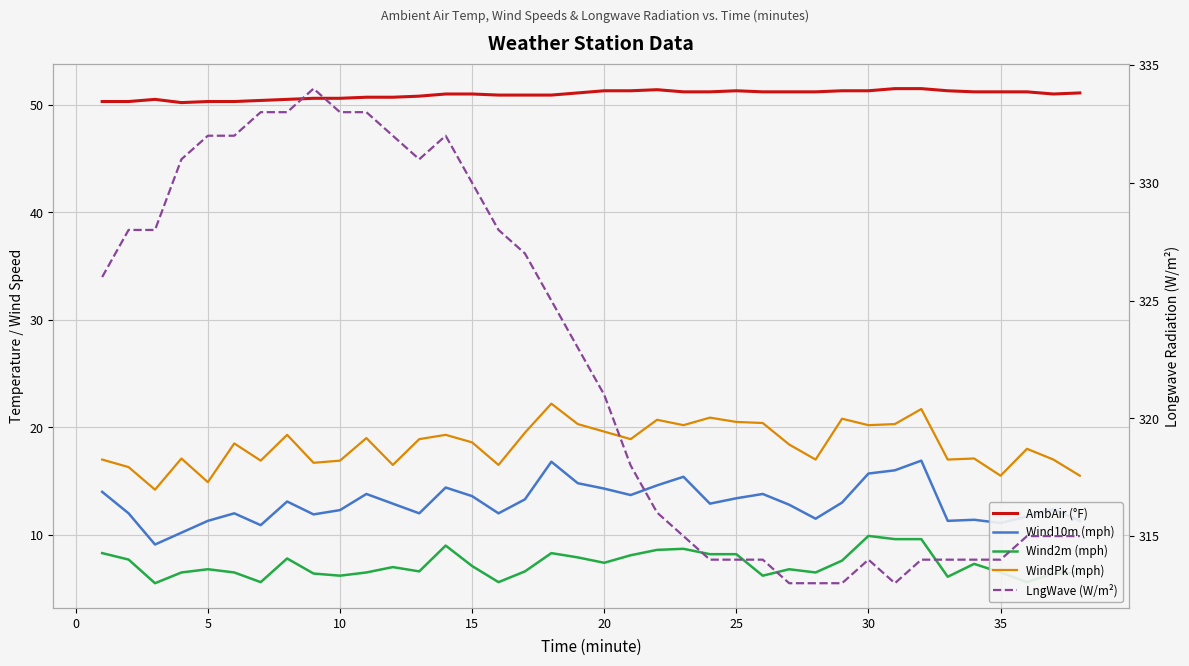

True or false: LngWave (W/m²) and AmbAir (°F) intersect in this chart.

False